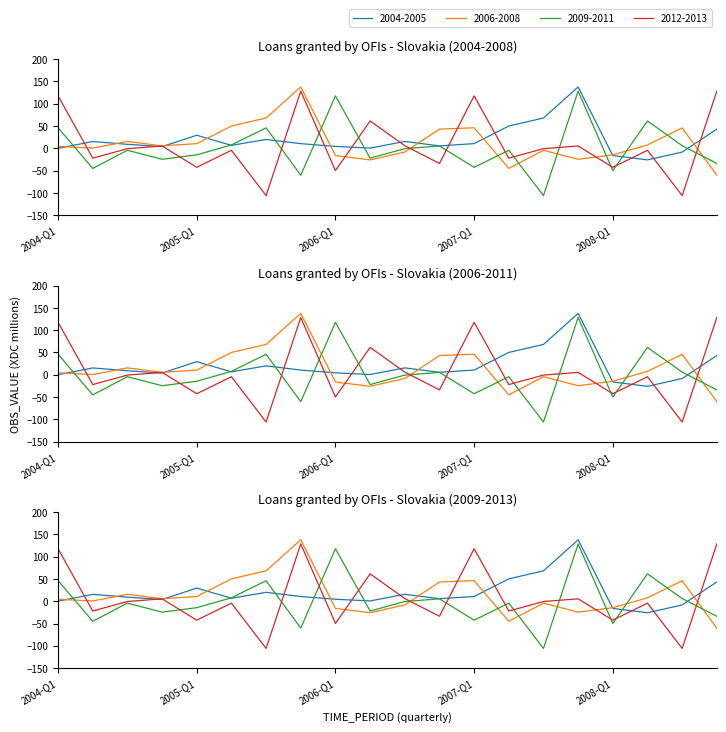

Between 2007-Q1 and 2008-Q2, which series saw the biggest shift?

2012-2013